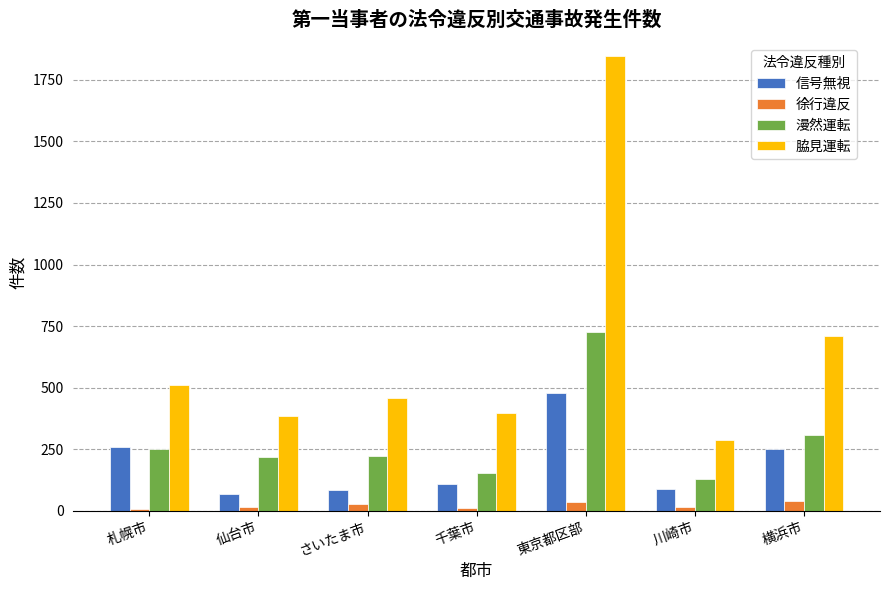

The 脇見運転 series shows 656 at 千葉市. True or false?

False